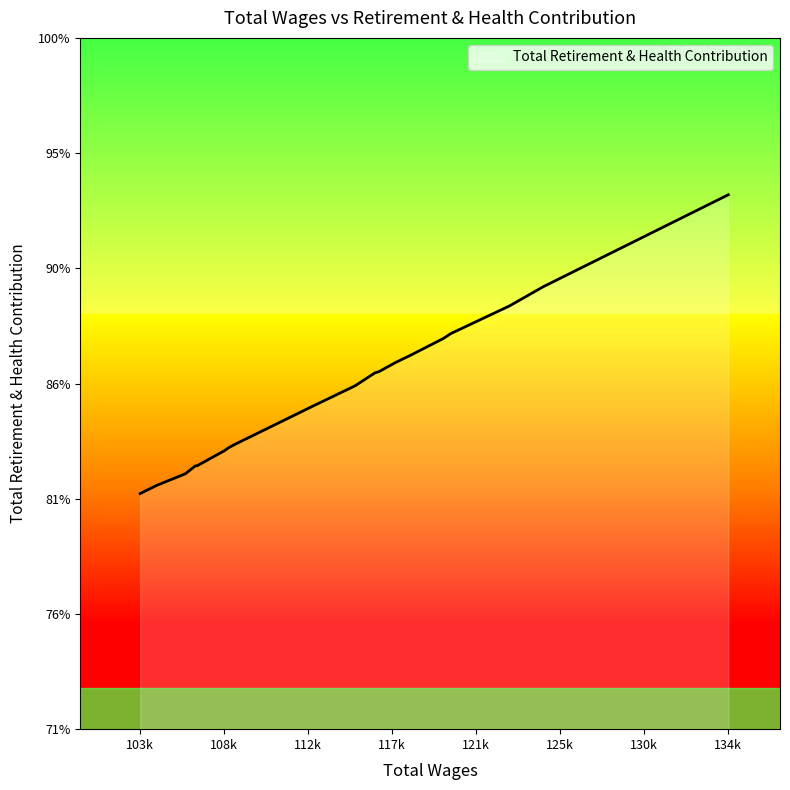

Does the chart display data point markers on the line(s)?

No